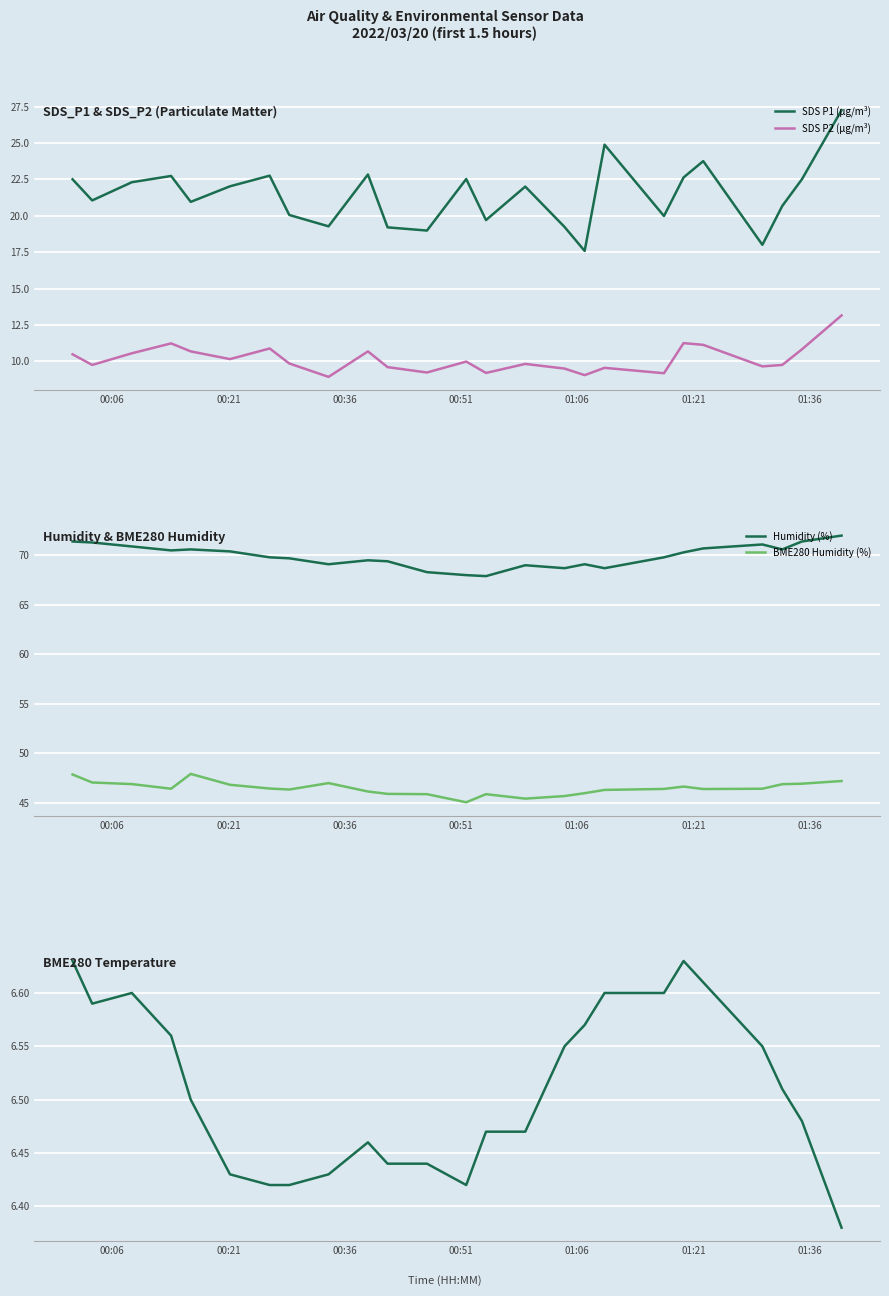

What is the highest value of the Humidity (%) series?

72.0